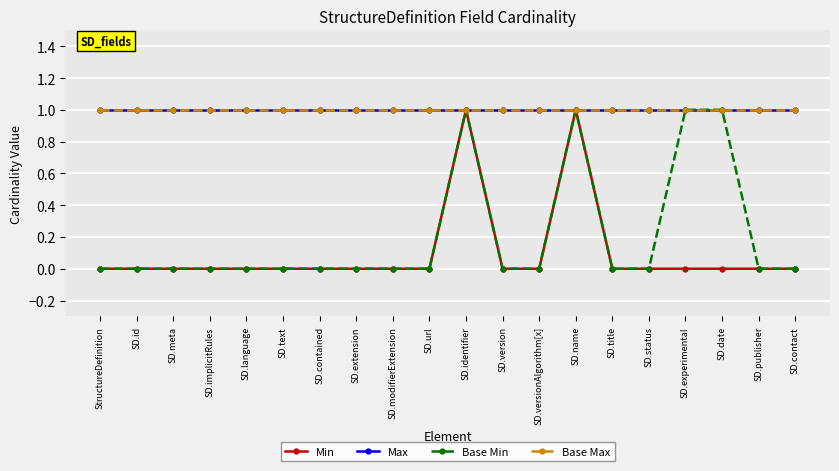

Between SD.experimental and SD.name, which is larger?

SD.name